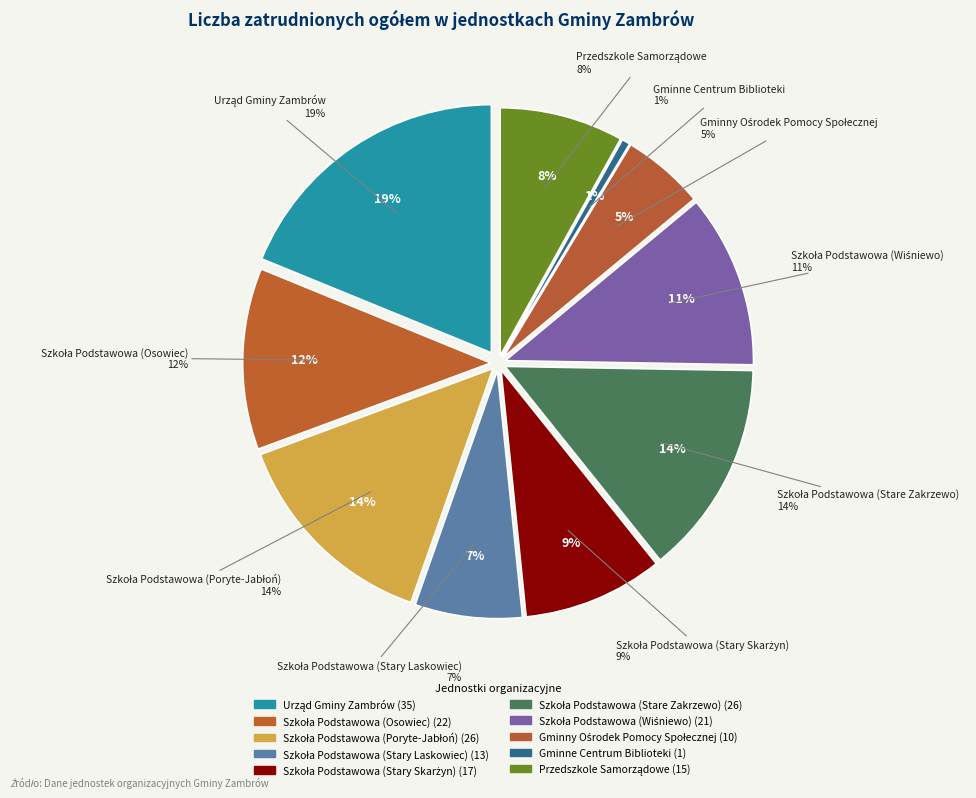

What is the change in value from Szkoła Podstawowa (Stary Skarżyn) to Szkoła Podstawowa (Stare Zakrzewo)?

+9